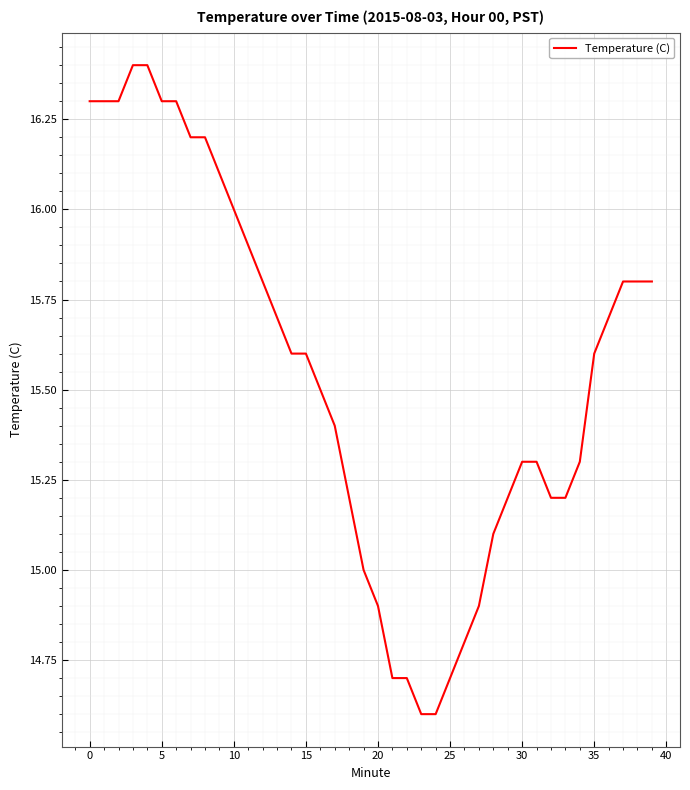

What is the smallest value displayed?

14.6